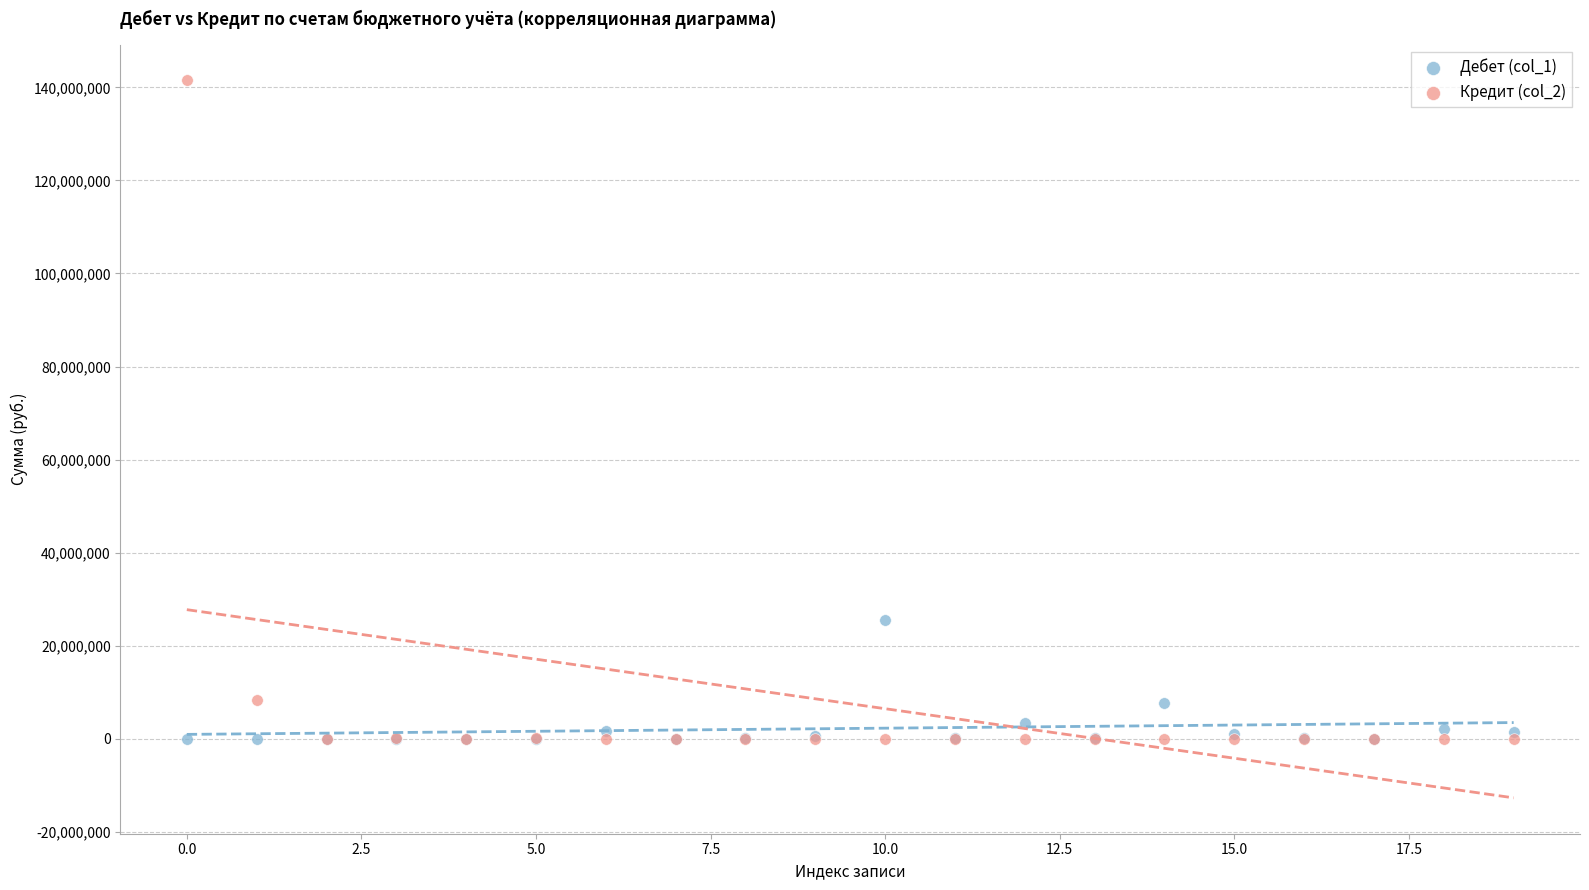

Across all series, what Y value is closest to 70745455?

25431710.4